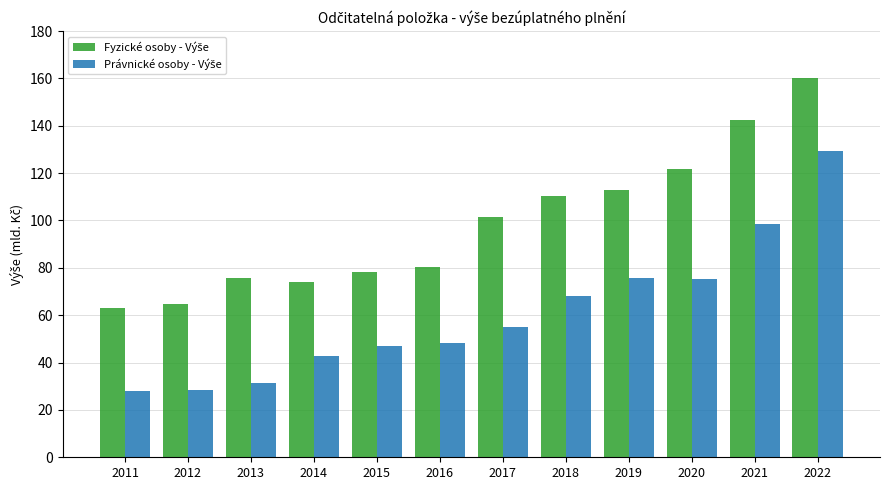

At which category is the sum across all series the highest?

2022